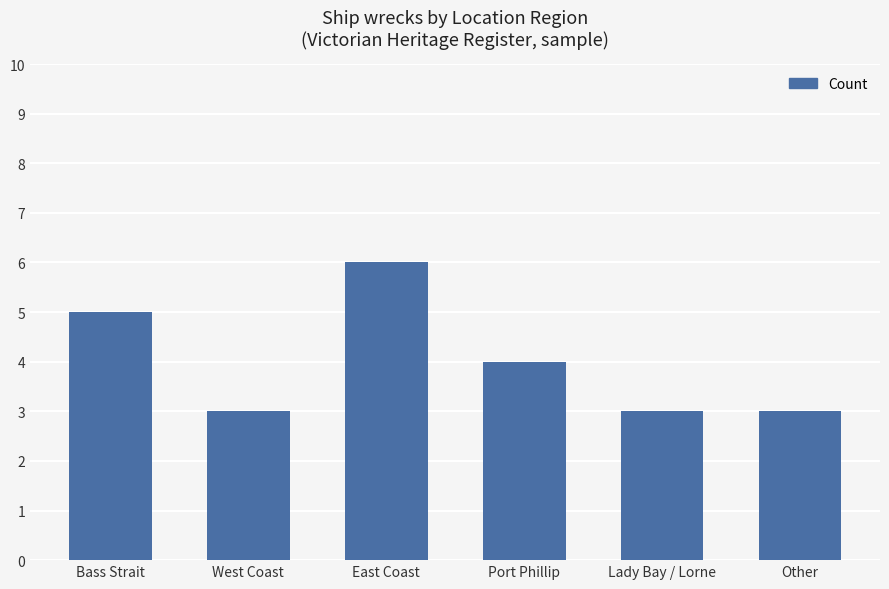

Reading left to right, what are all the values shown in this chart?

5	3	6	4	3	3